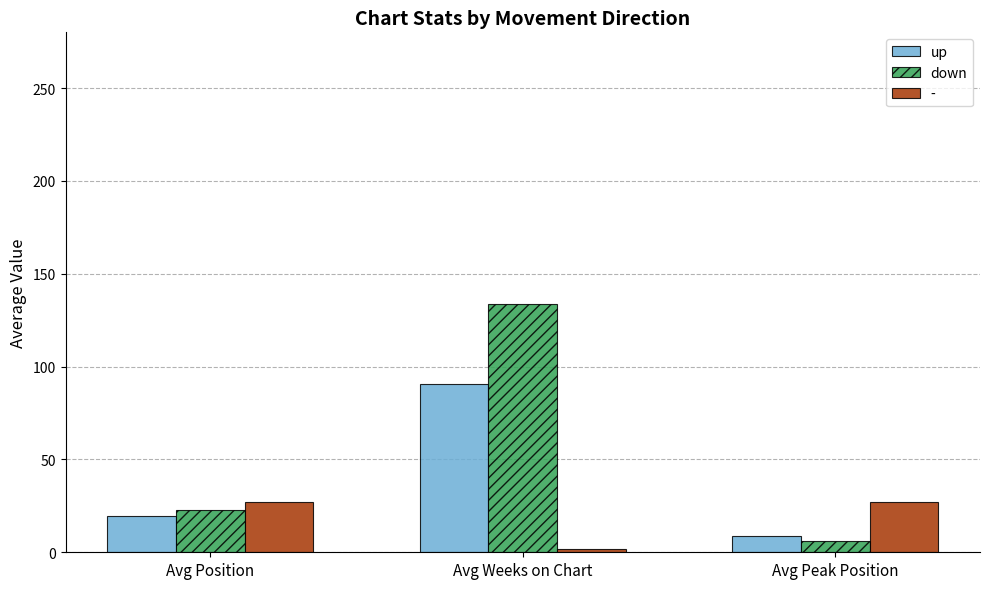

What are all the series names shown in the legend?

up, down, -